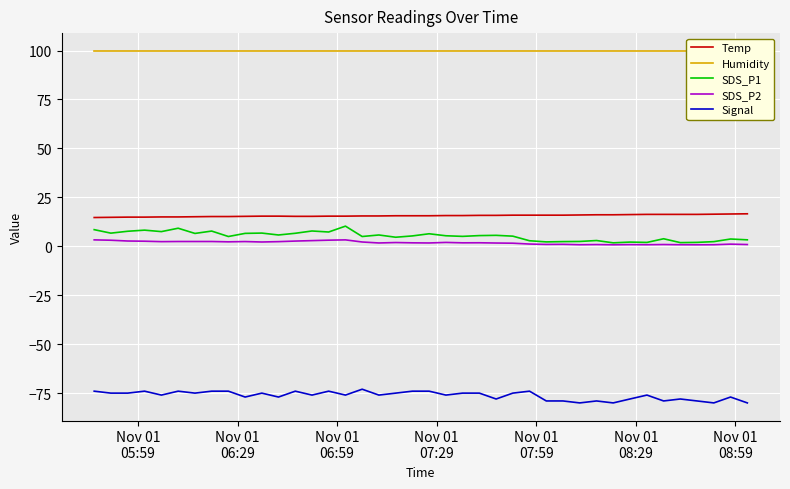

How many lines are shown in the chart?

5